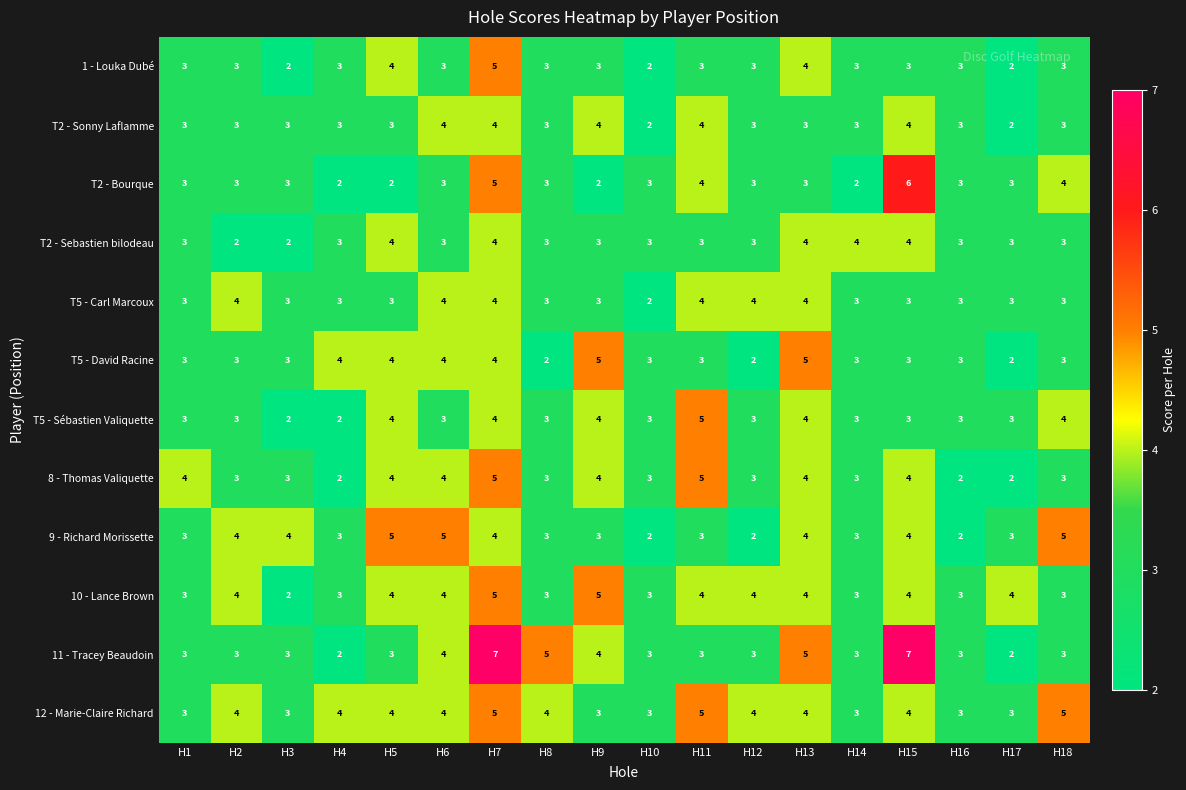

Where does the 8 - Thomas Valiquette series first go above 3?

H1